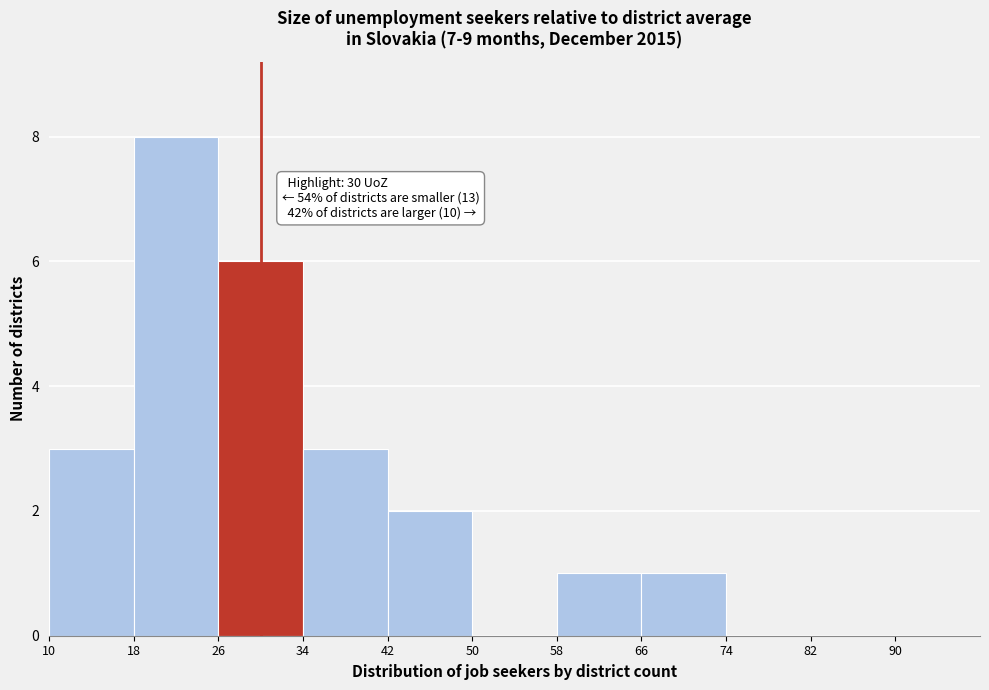

Over which range of the x-axis is the bar tallest?

18 to 26